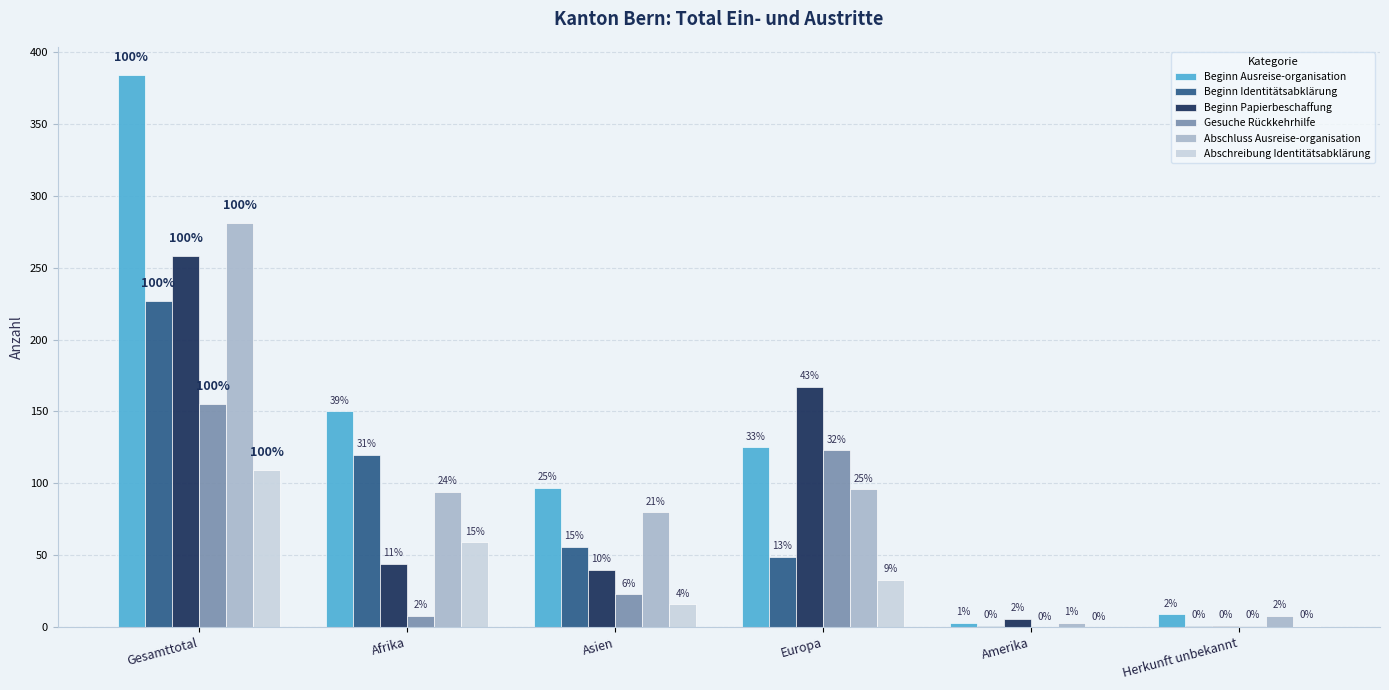

Are the bars grouped side by side (vs. stacked)?

Yes